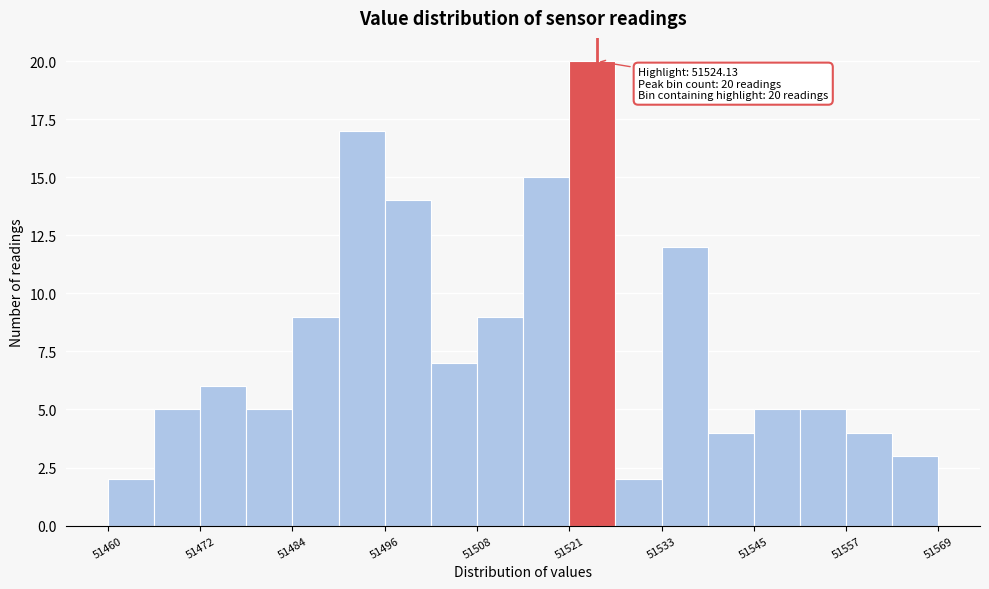

Around what value on the x-axis is the tallest bar? Give the approximate position of its centre, as read against the axis.

51524